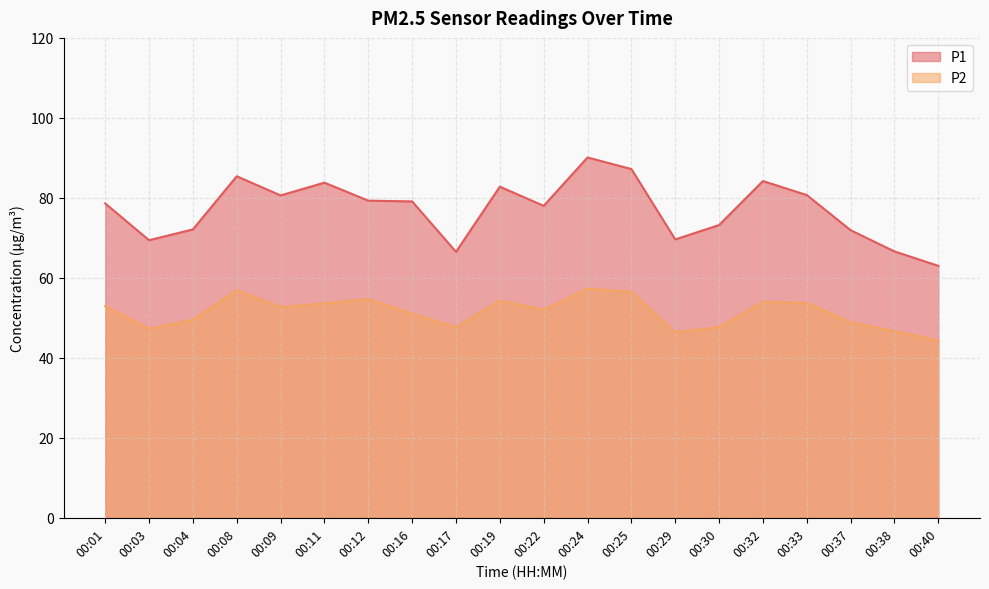

What is the approximate value of P2 at 00:25?

56.5